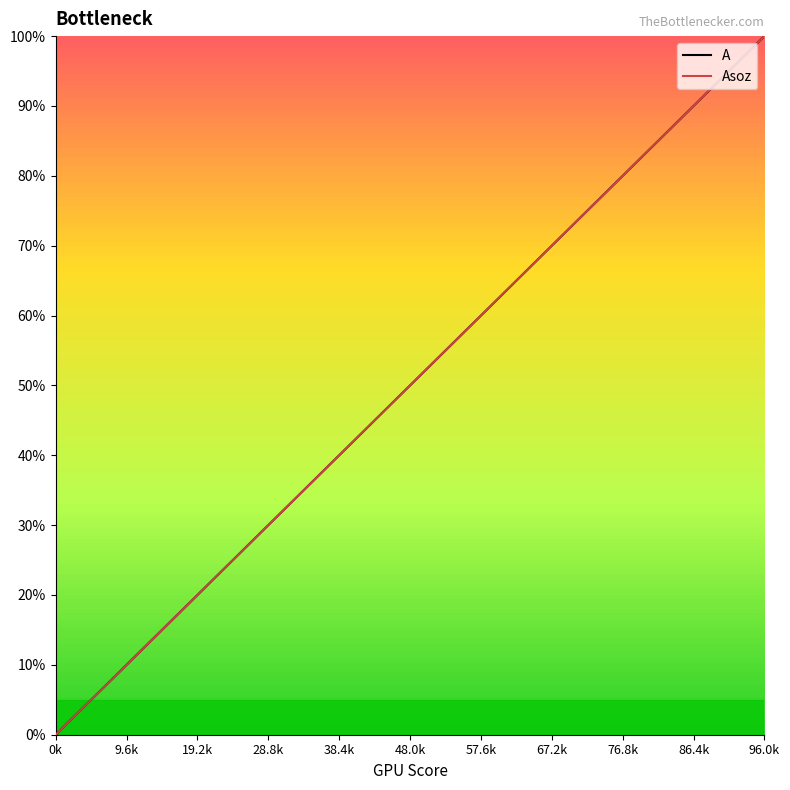

What position from the left is 57.6k?

7